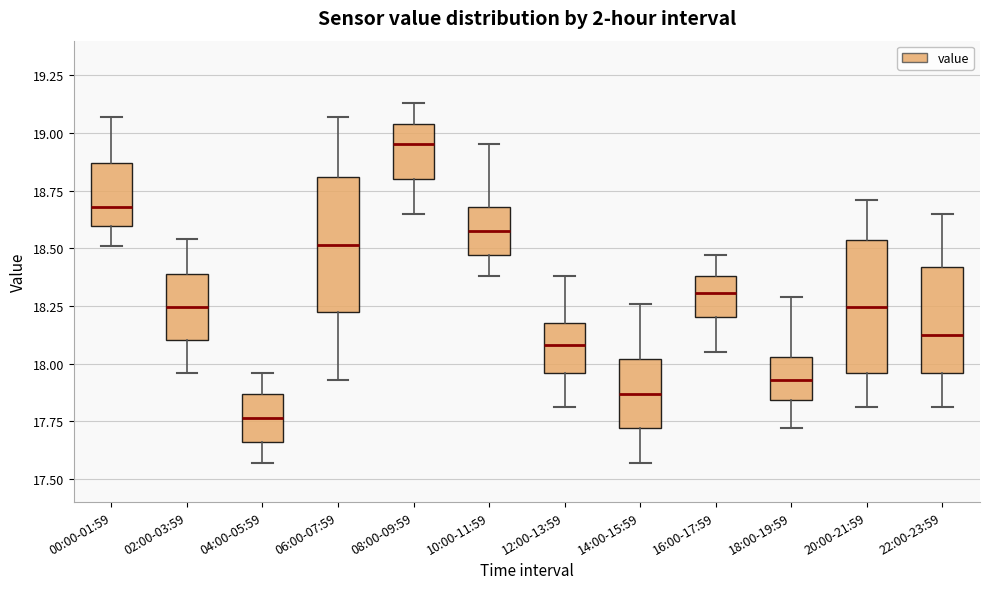

Which box's median line is the highest?

08:00-09:59